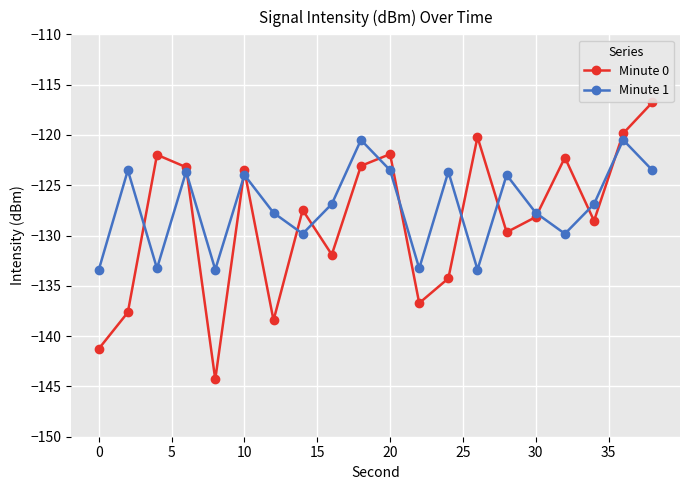

What is the maximum value for Minute 1?

-120.5